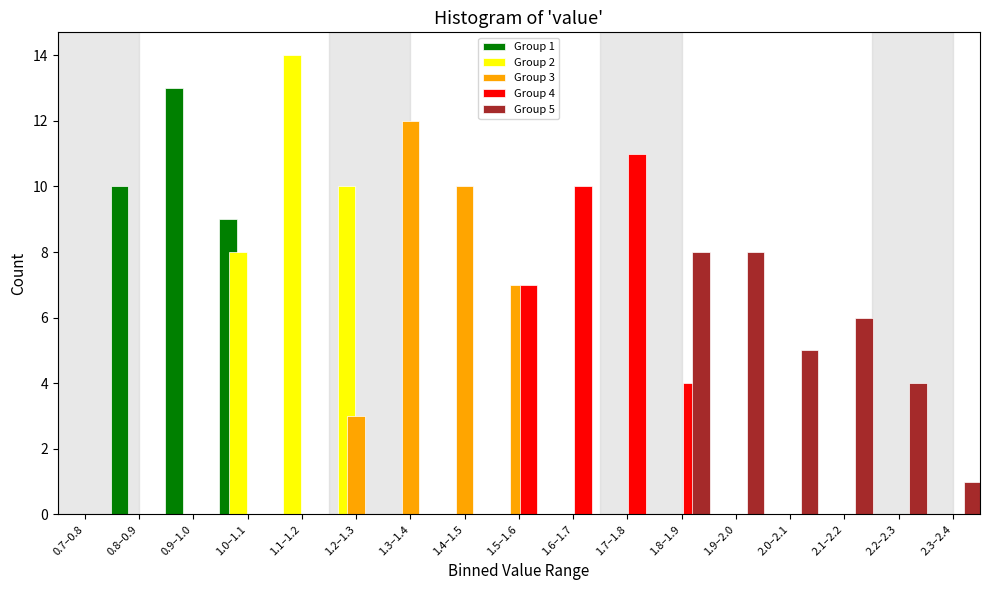

Which series changed the most between 1.2–1.3 and 1.9–2.0?

Group 2